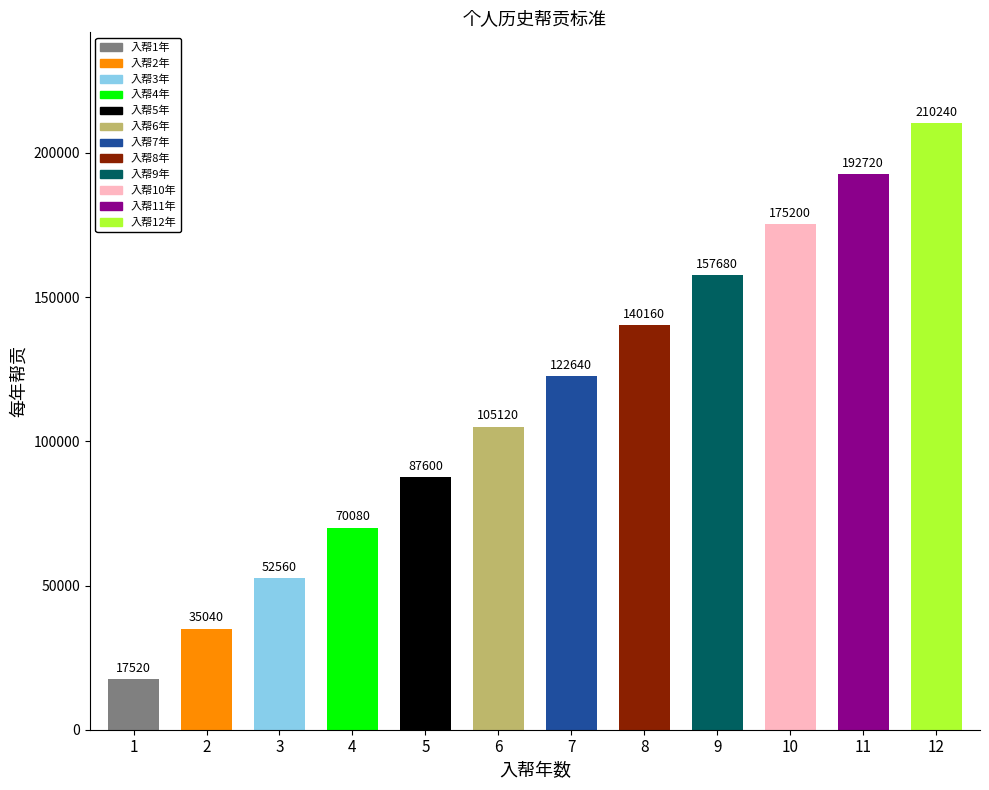

Rank the categories by value from lowest to highest.

1, 2, 3, 4, 5, 6, 7, 8, 9, 10, 11, 12